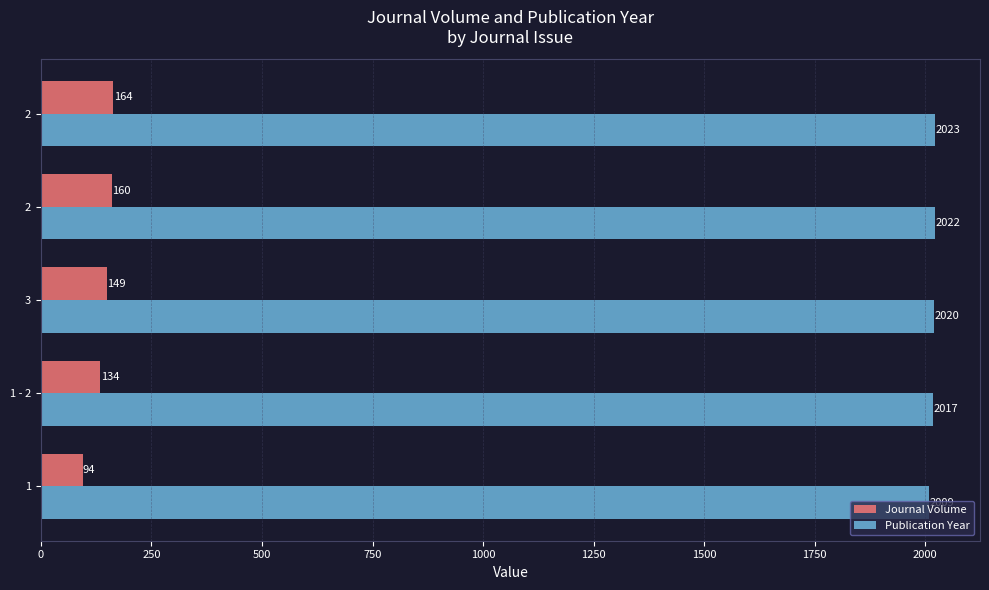

How many categories are shown in the chart?

5